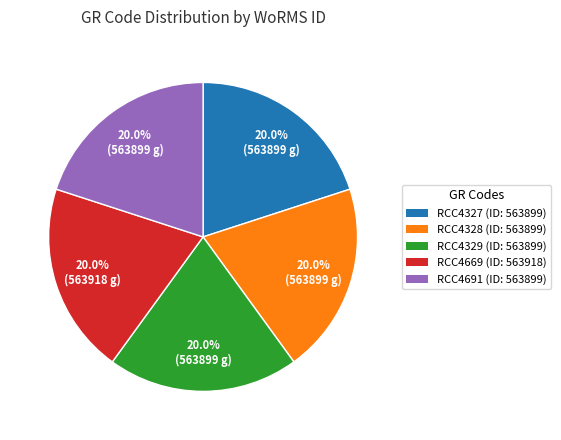

To the nearest percent, what portion does RCC4691 represent?

20%